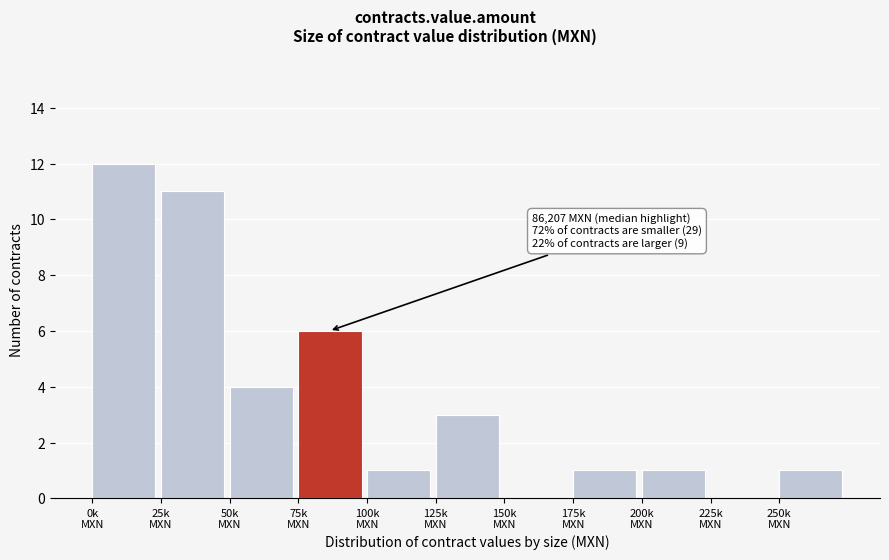

What is the sum of all values?

40